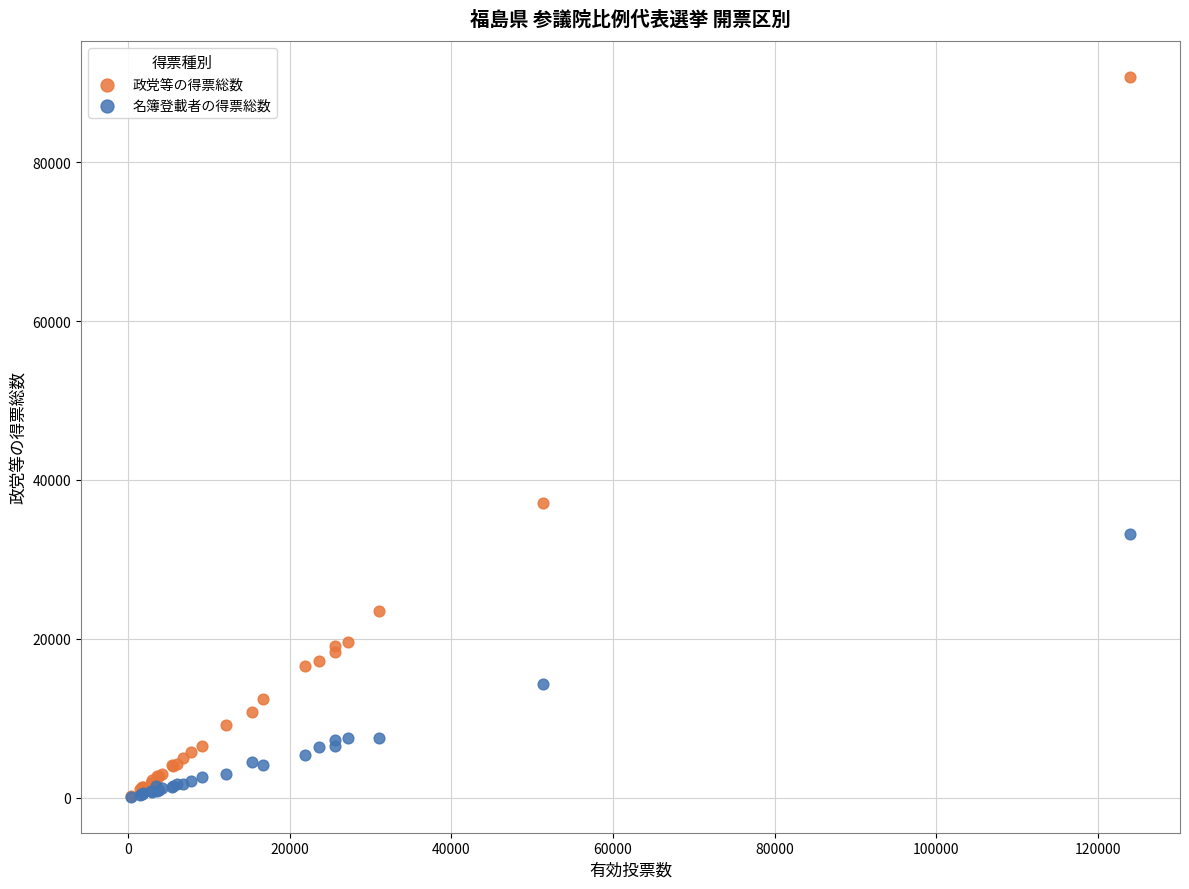

Across all series, what Y value is closest to 45426?

37061.0